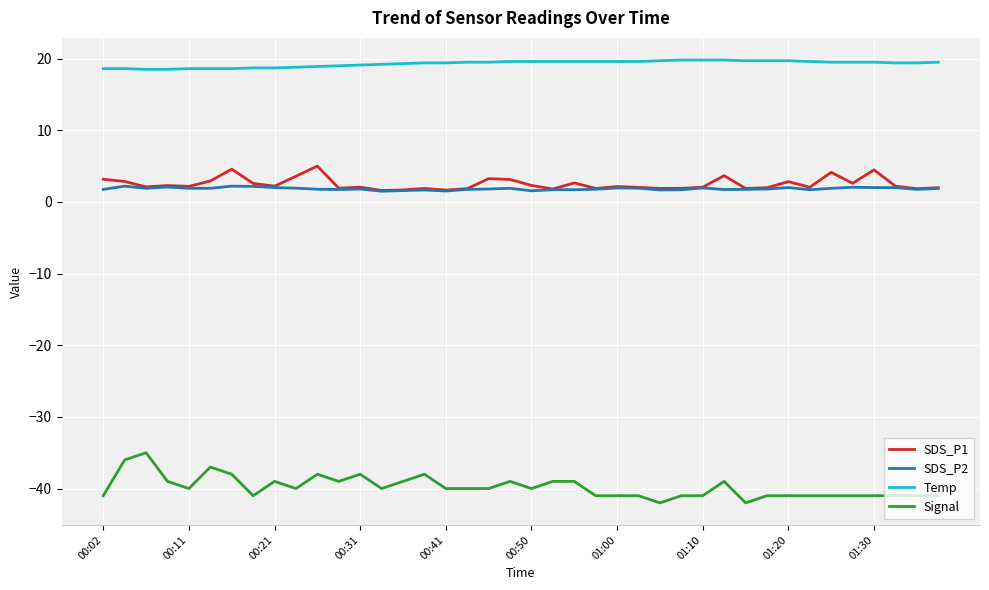

Count the number of data series in this chart.

4